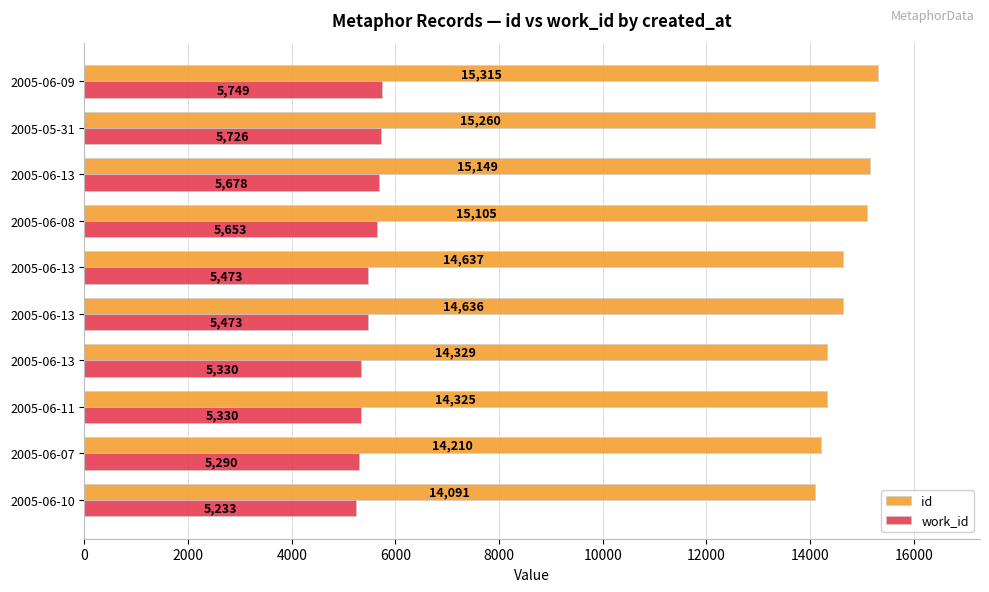

What are all the series names shown in the legend?

id, work_id